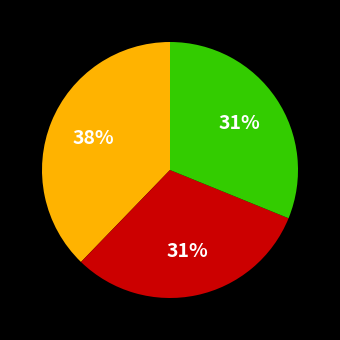

To the nearest percent, what is the average slice percentage?

33%